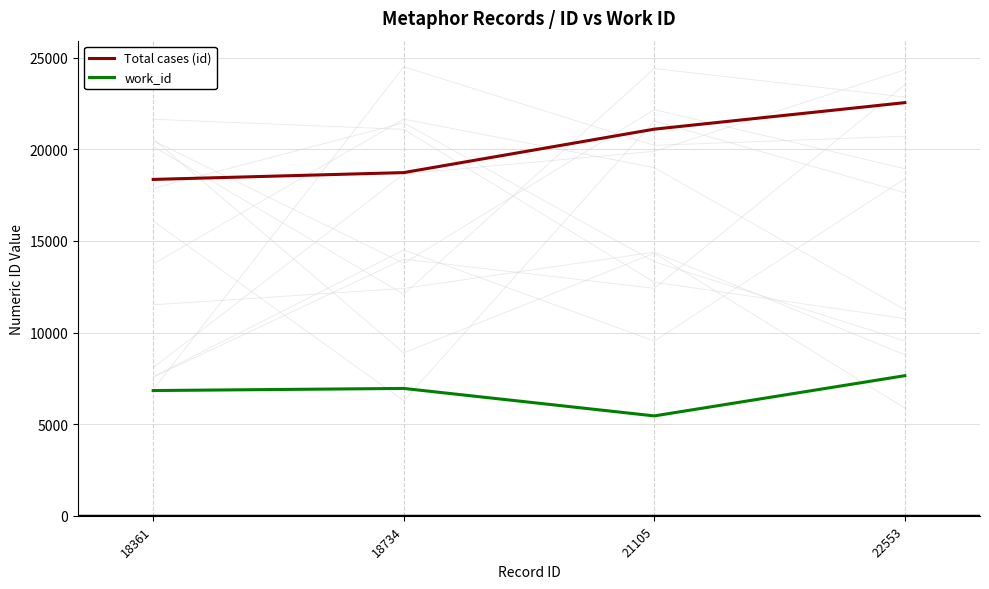

At how many categories does at least one series exceed 9100?

4